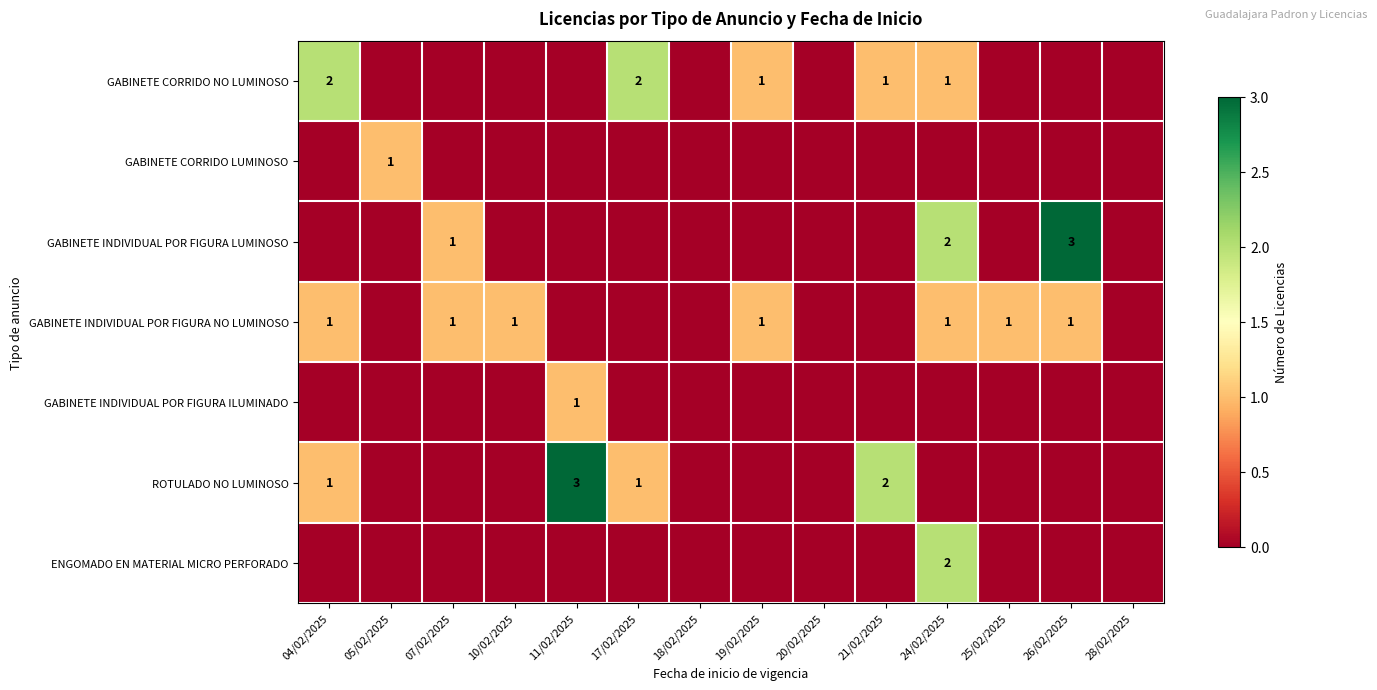

Which has a higher value, 24/02/2025 or 17/02/2025?

17/02/2025